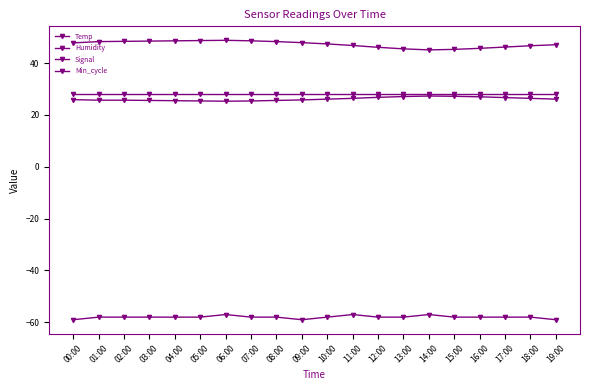

List the series in order of their peak value, lowest first.

Signal, Temp, Min_cycle, Humidity